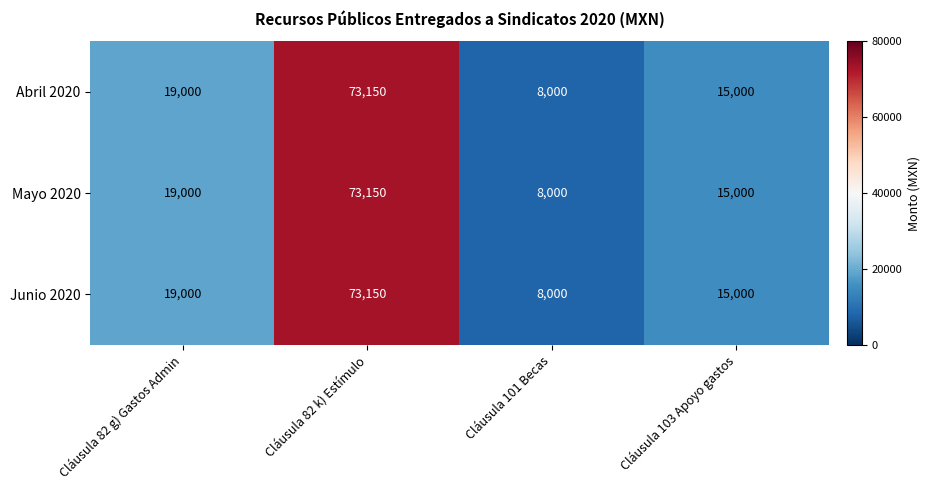

Reading right to left, transcribe all the data shown in this chart.

Abril 2020: 15000	8000	73150	19000
Mayo 2020: 15000	8000	73150	19000
Junio 2020: 15000	8000	73150	19000